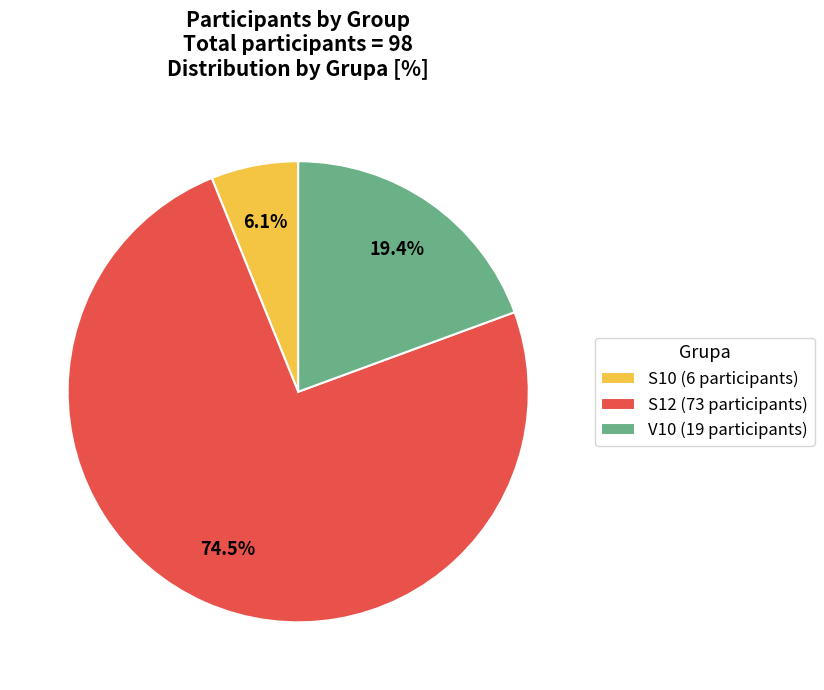

Which slice represents more than half of the pie?

S12